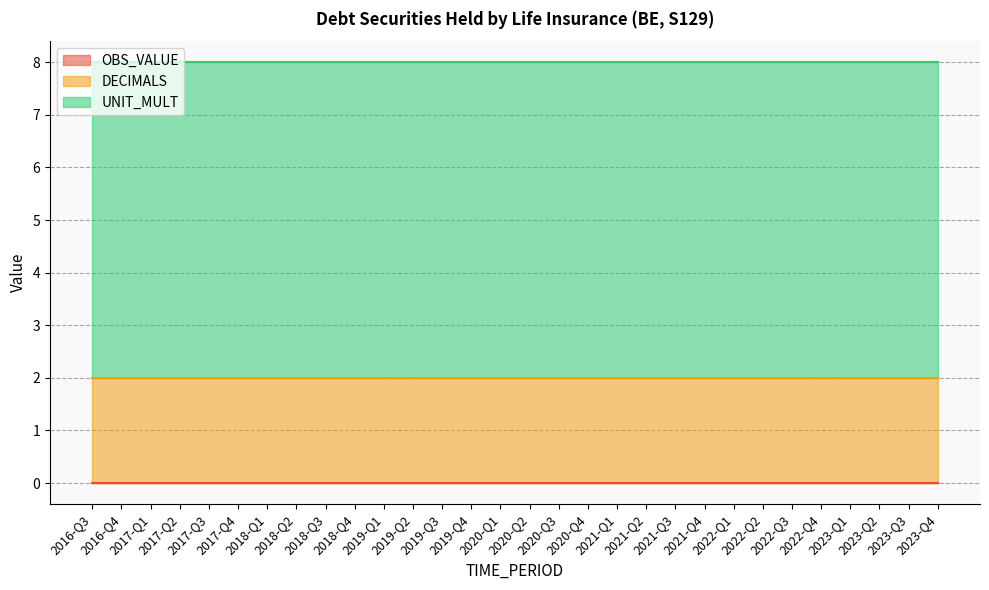

How many data points does each series have?

30